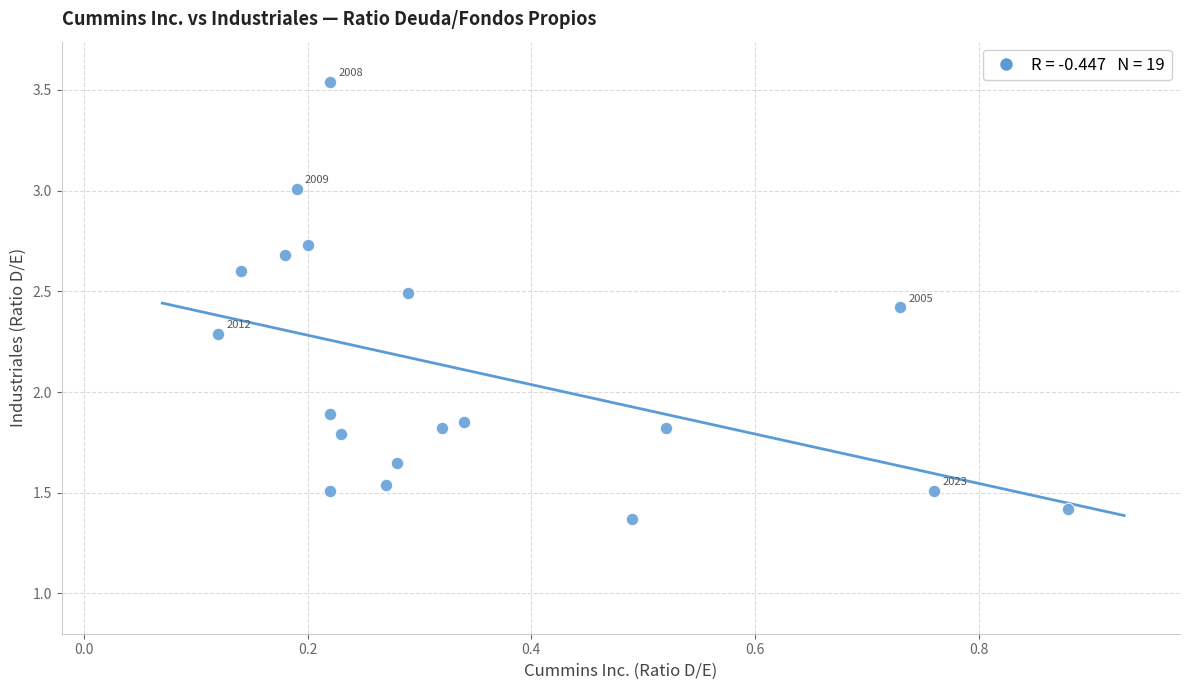

What is the range of X values (max minus min)?

0.8